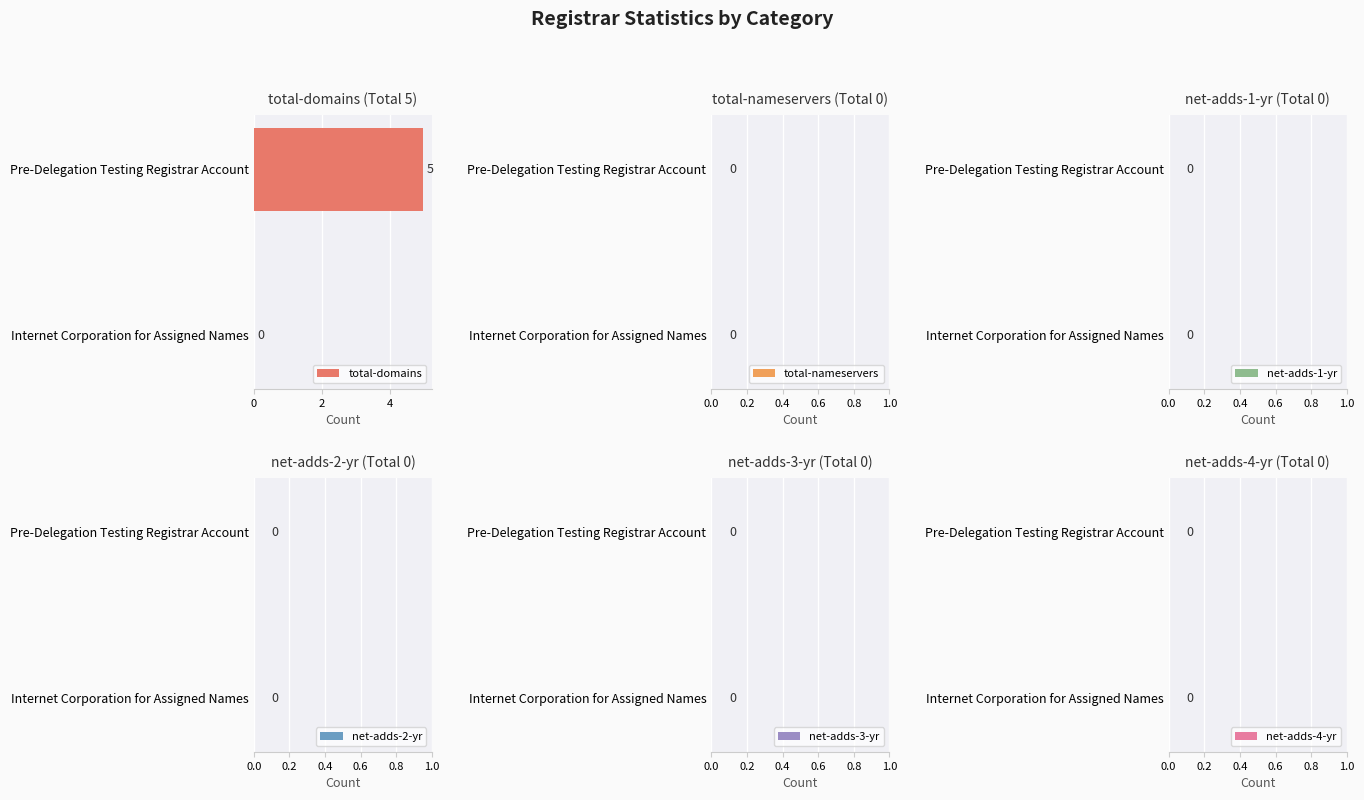

What is the change in value from Internet Corporation for Assigned Names to Pre-Delegation Testing Registrar Account?

+5